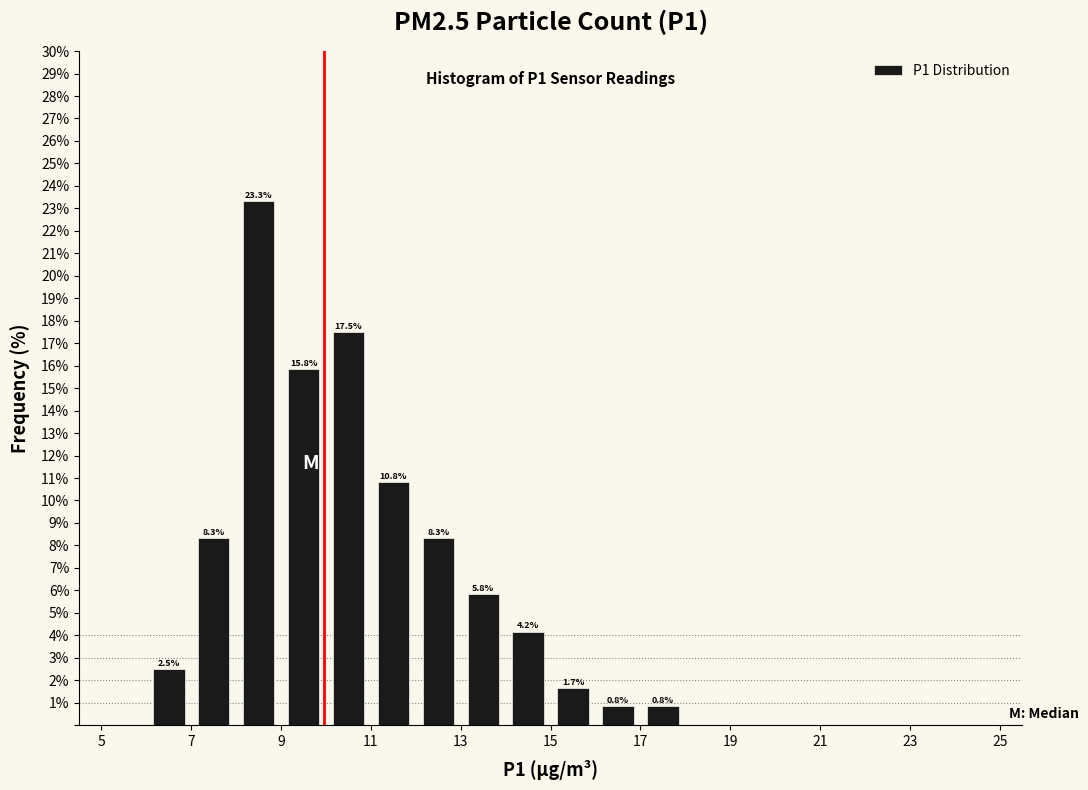

Over which range of the x-axis is the bar tallest?

8 to 9